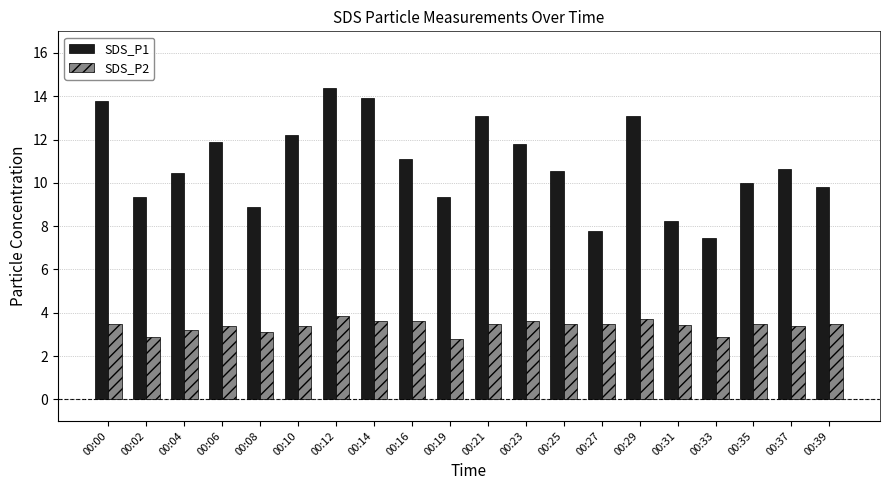

Rank the series by their maximum value, from lowest to highest.

SDS_P2, SDS_P1